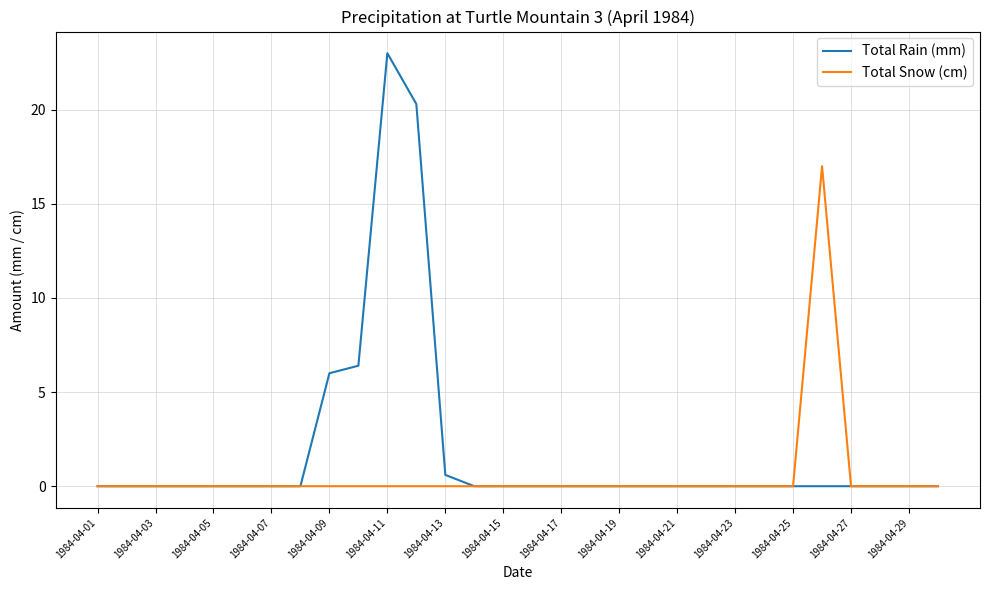

What is the highest value of the Total Snow (cm) series?

17.0